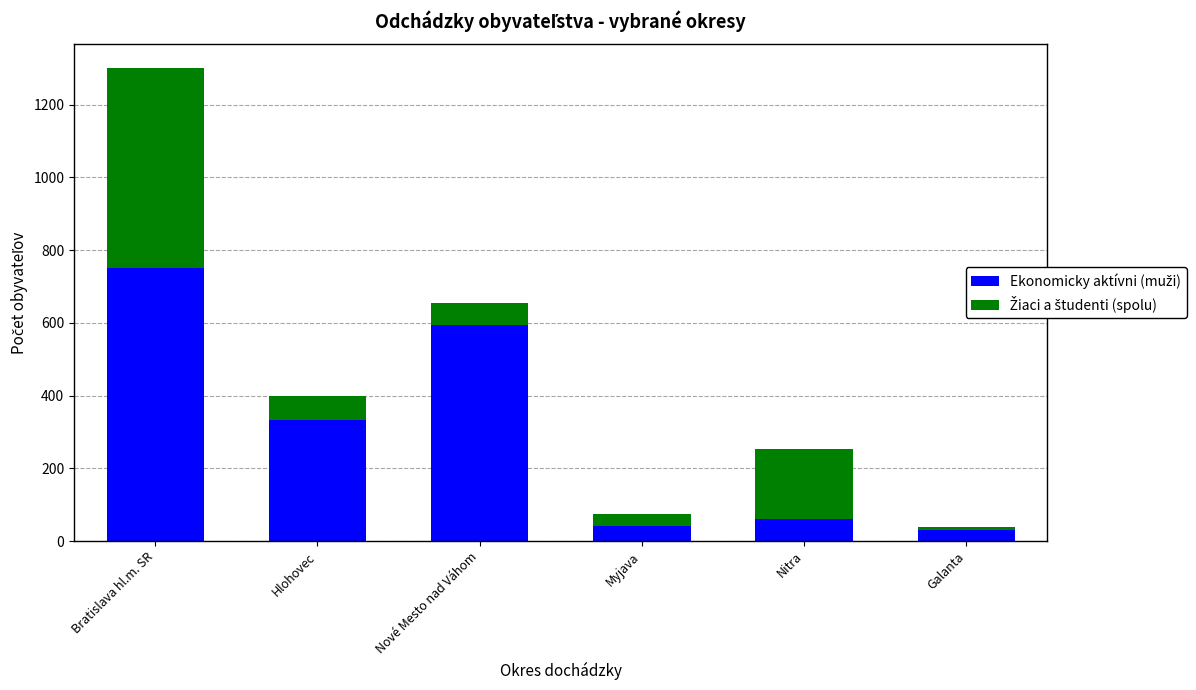

At which category is the sum across all series the highest?

Bratislava hl.m. SR